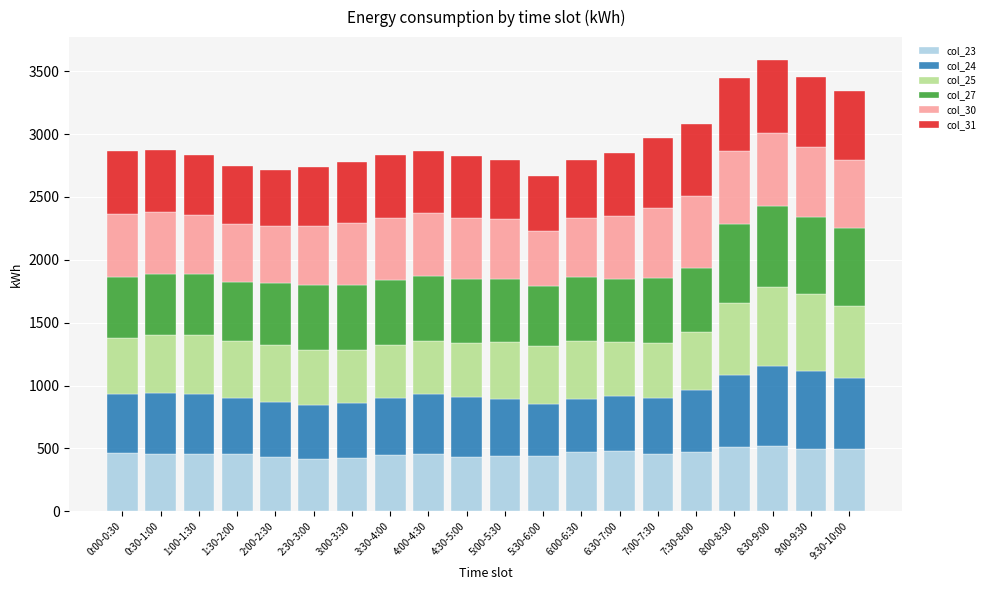

What is the total value across all series at 4:30-5:00?

2822